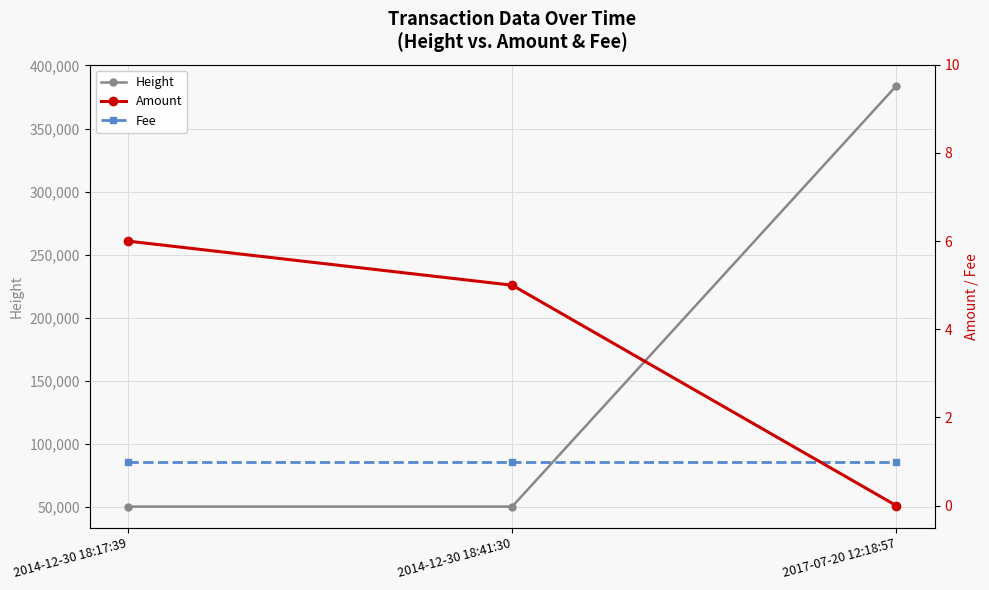

Rank the series by their maximum value, from highest to lowest.

Height, Amount, Fee